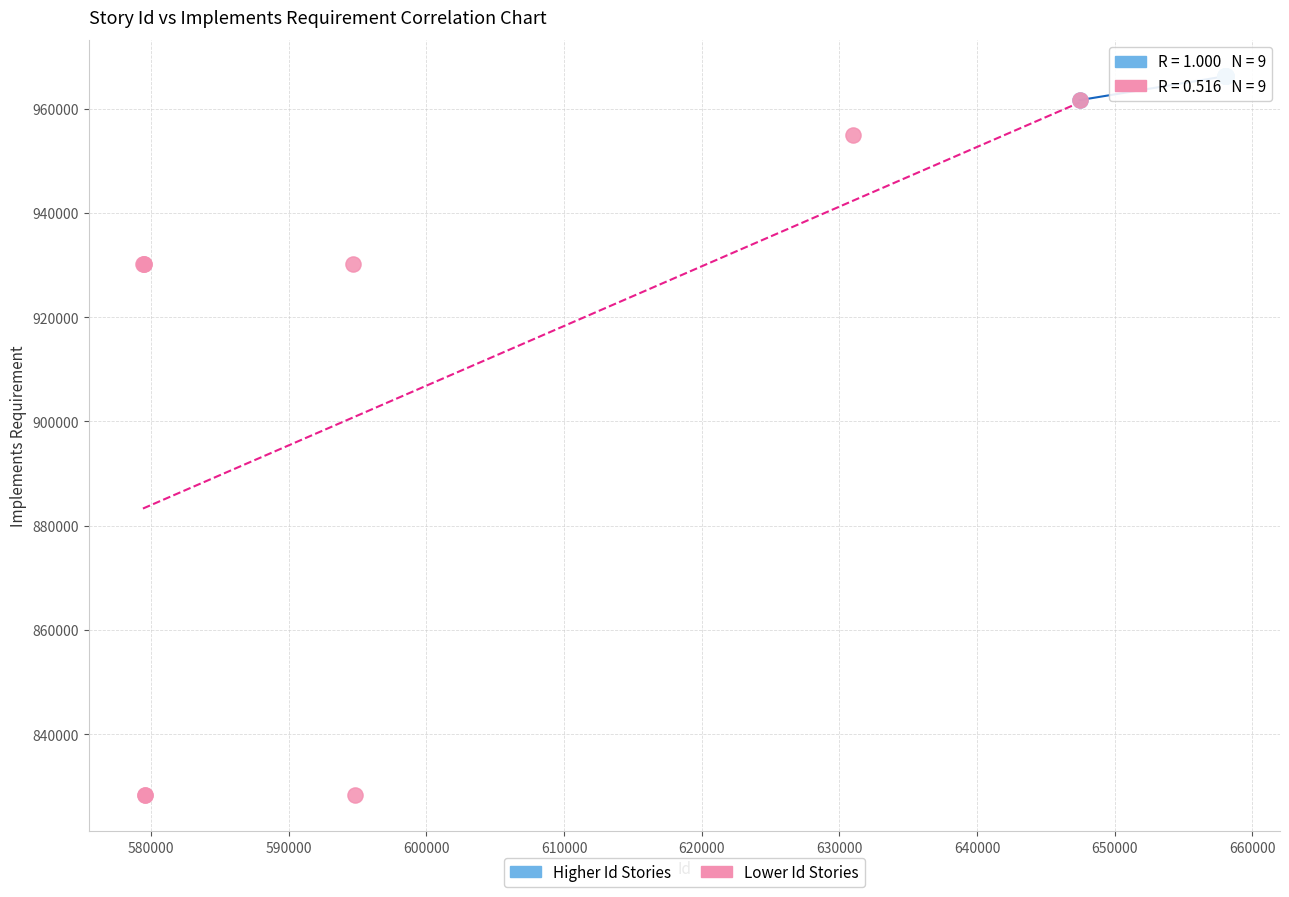

Which series has the widest spread of Y values?

Lower Id Stories